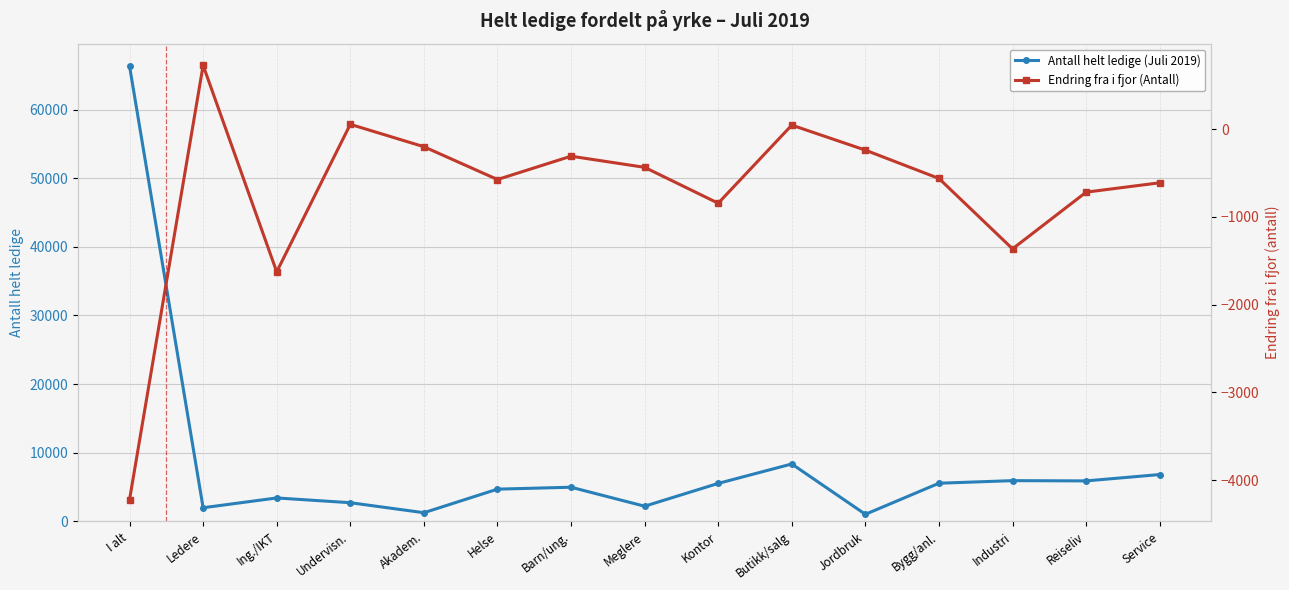

Which series has the widest spread of values?

Antall helt ledige (Juli 2019)